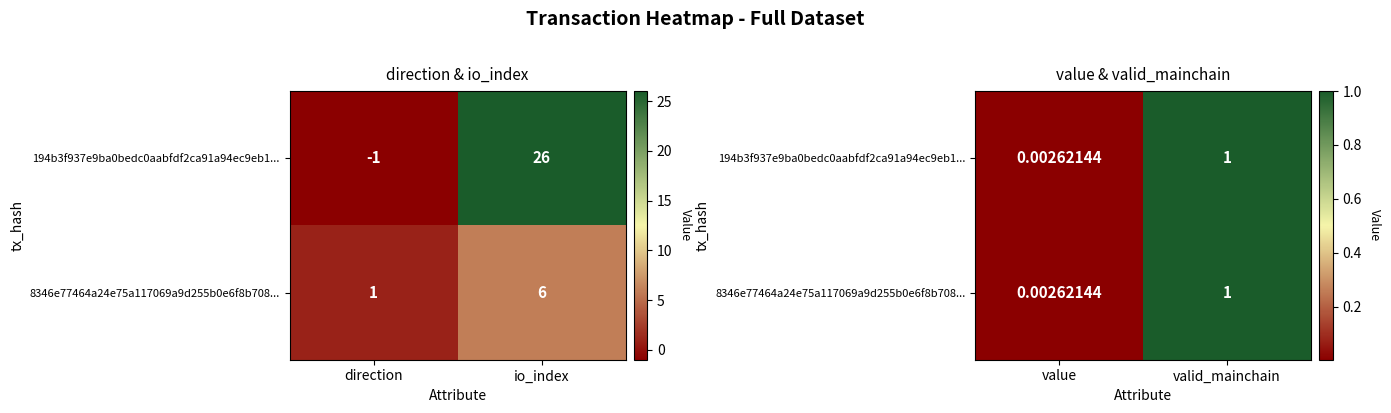

Which series has the largest range (max minus min)?

194b3f937e9ba0bedc0aabfdf2ca91a94ec9eb1...